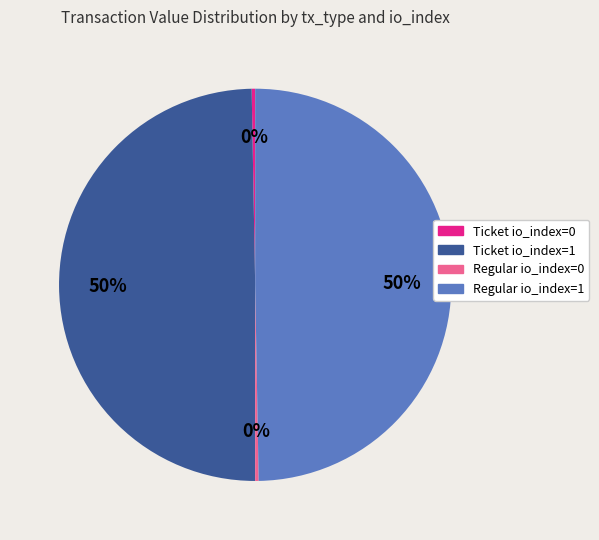

Does Ticket io_index=0 account for over 50% of the chart?

No